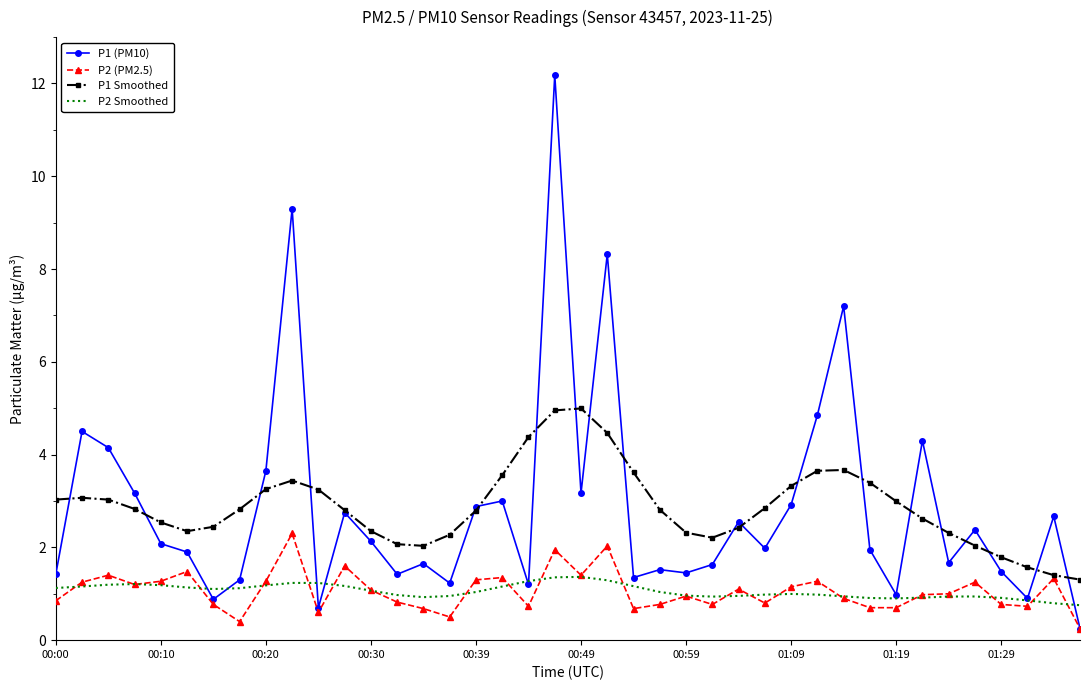

What is the highest value of the P1 (PM10) series?

12.2